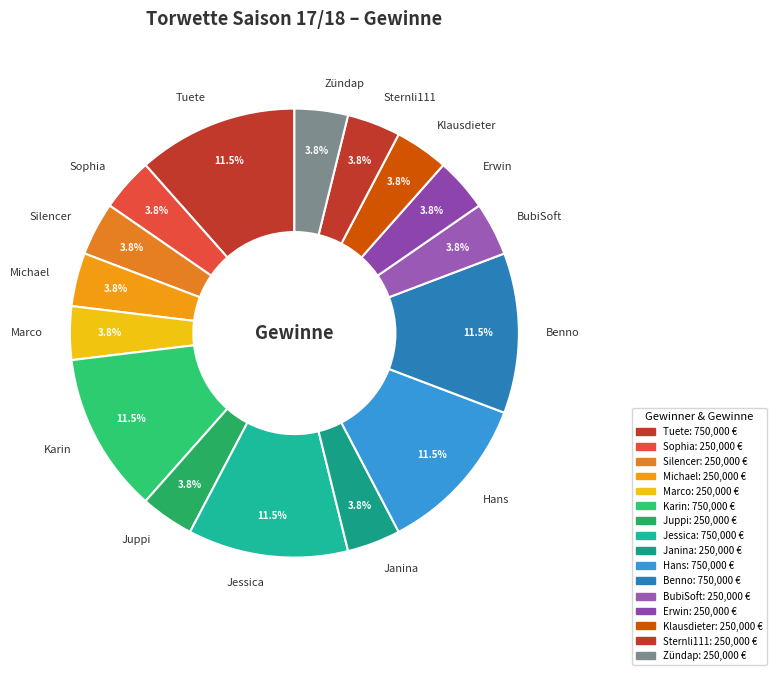

To the nearest percent, what portion does Janina represent?

4%